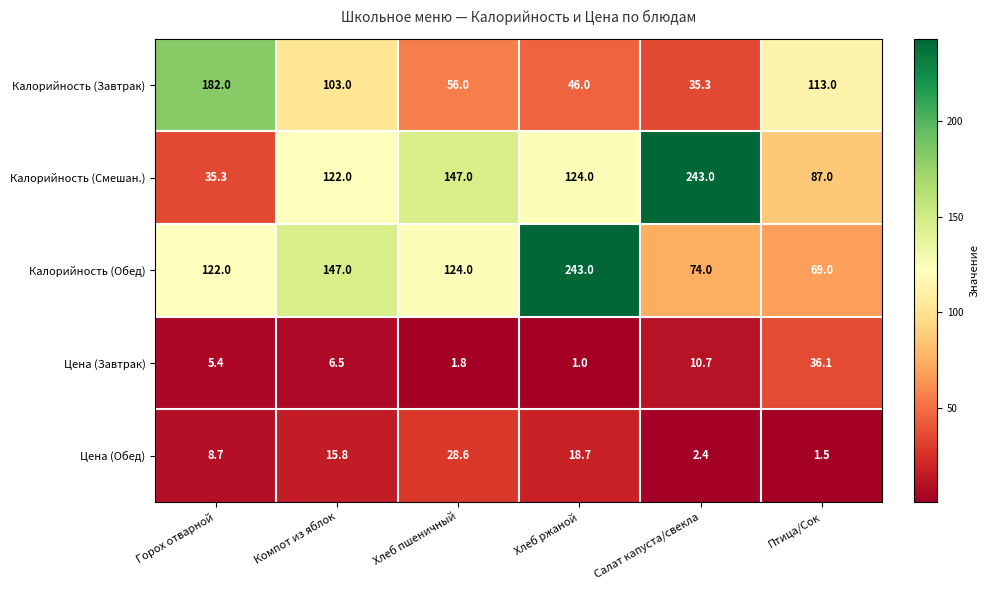

Reading left to right, extract all data points from this chart.

Калорийность (Завтрак): Горох отварной=182.0	Компот из яблок=103.0	Хлеб пшеничный=56.0	Хлеб ржаной=46.0	Салат капуста/свекла=35.3	Птица/Сок=113.0
Калорийность (Смешан.): Горох отварной=35.3	Компот из яблок=122.0	Хлеб пшеничный=147.0	Хлеб ржаной=124.0	Салат капуста/свекла=243.0	Птица/Сок=87.0
Калорийность (Обед): Горох отварной=122.0	Компот из яблок=147.0	Хлеб пшеничный=124.0	Хлеб ржаной=243.0	Салат капуста/свекла=74.0	Птица/Сок=69.0
Цена (Завтрак): Горох отварной=5.4	Компот из яблок=6.5	Хлеб пшеничный=1.8	Хлеб ржаной=1.0	Салат капуста/свекла=10.7	Птица/Сок=36.1
Цена (Обед): Горох отварной=8.7	Компот из яблок=15.8	Хлеб пшеничный=28.6	Хлеб ржаной=18.7	Салат капуста/свекла=2.4	Птица/Сок=1.5